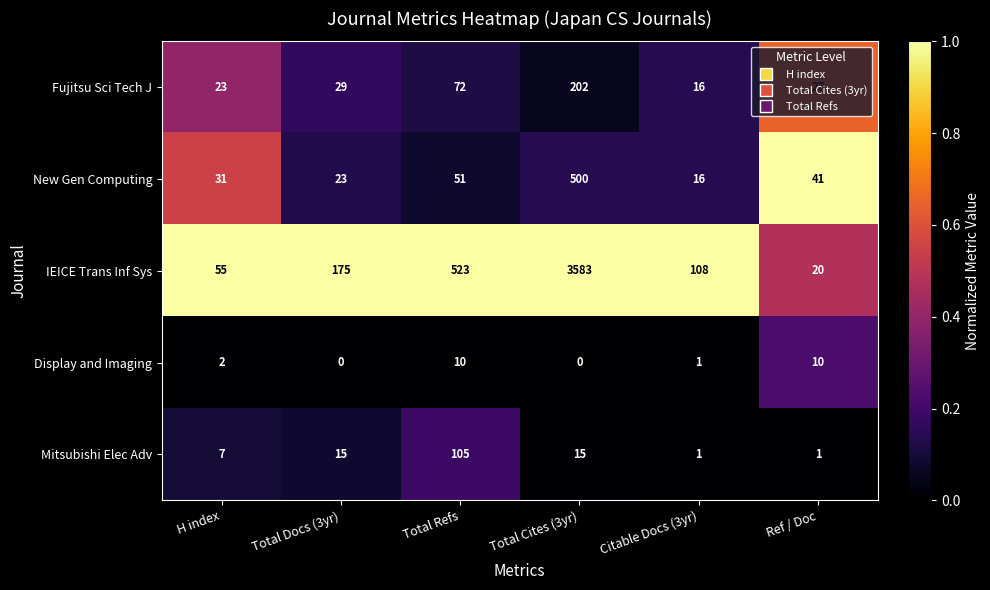

True or false: IEICE Trans Inf Sys has a value of 175 at Total Docs (3yr).

True